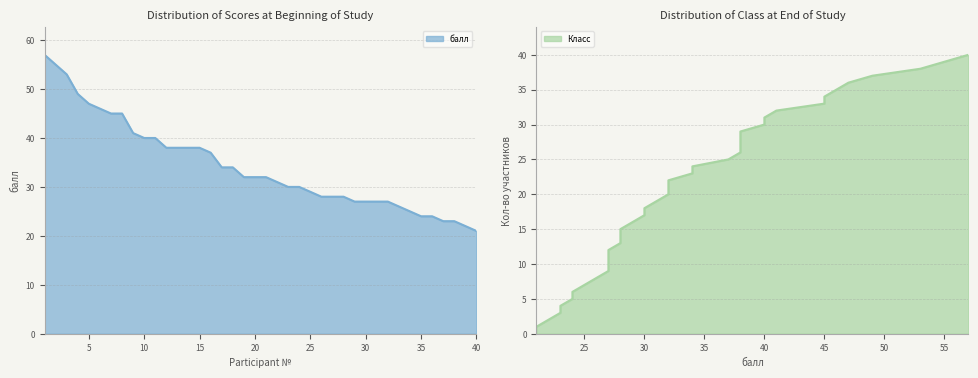

Reading left to right, what are all the values shown in this chart?

57	55	53	49	47	46	45	45	41	40	40	38	38	38	38	37	34	34	32	32	32	31	30	30	29	28	28	28	27	27	27	27	26	25	24	24	23	23	22	21